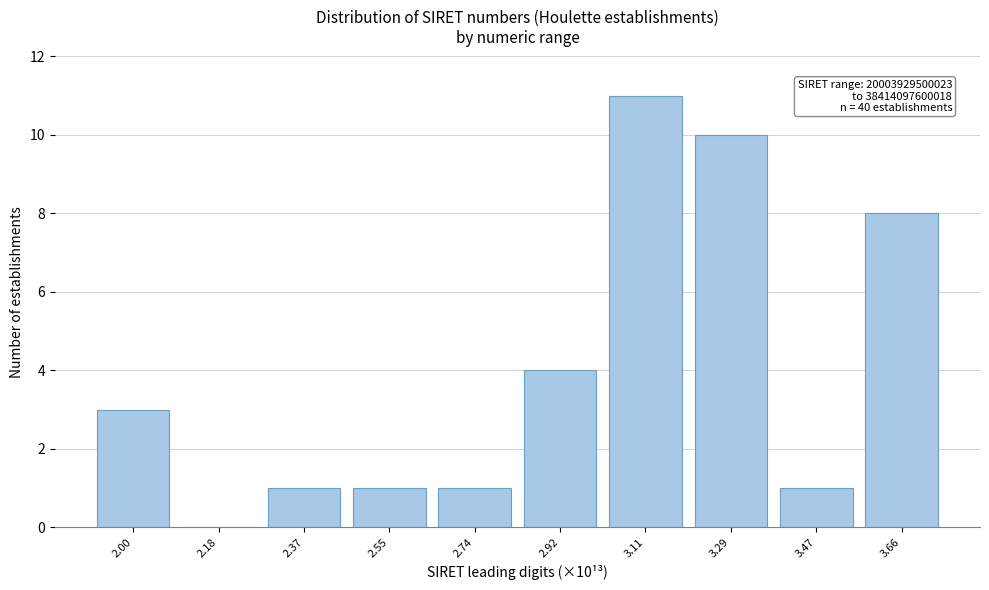

Reading left to right, list all the values displayed in this chart.

2.00=3	2.18=0	2.37=1	2.55=1	2.74=1	2.92=4	3.11=11	3.29=10	3.47=1	3.66=8